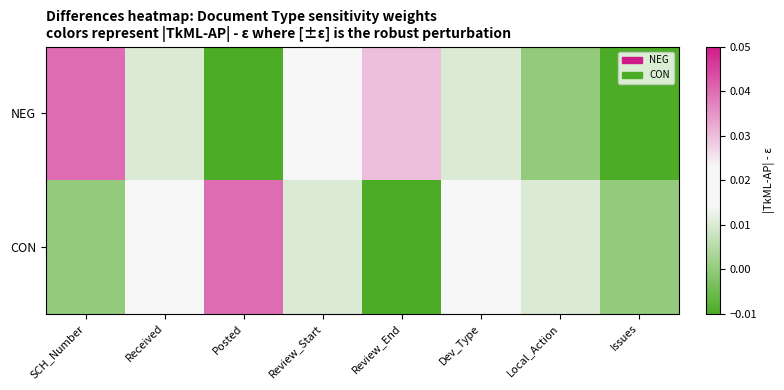

Between Posted and Local_Action, which series saw the biggest shift?

CON